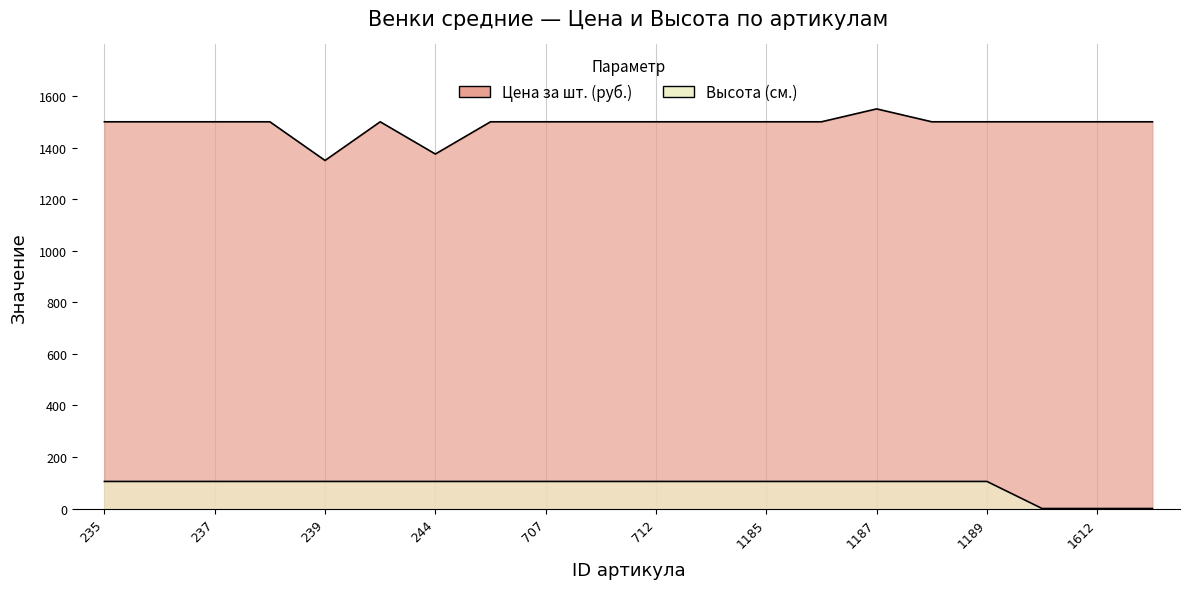

Which label corresponds to the smallest value in the chart?

1611